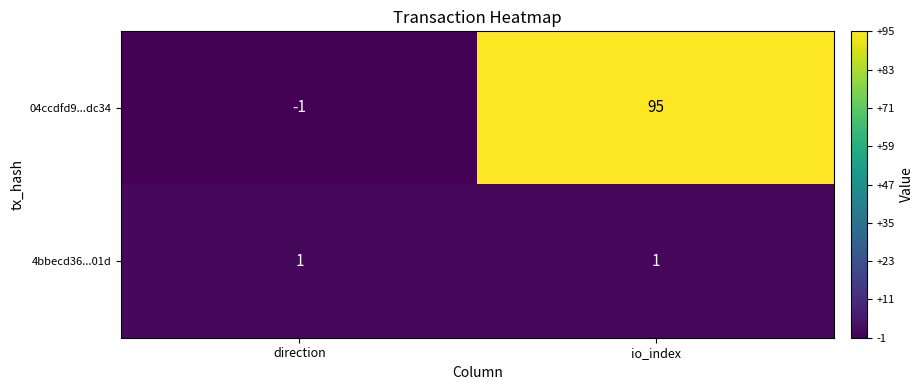

List the series in order of their peak value, lowest first.

4bbecd36...01d, 04ccdfd9...dc34